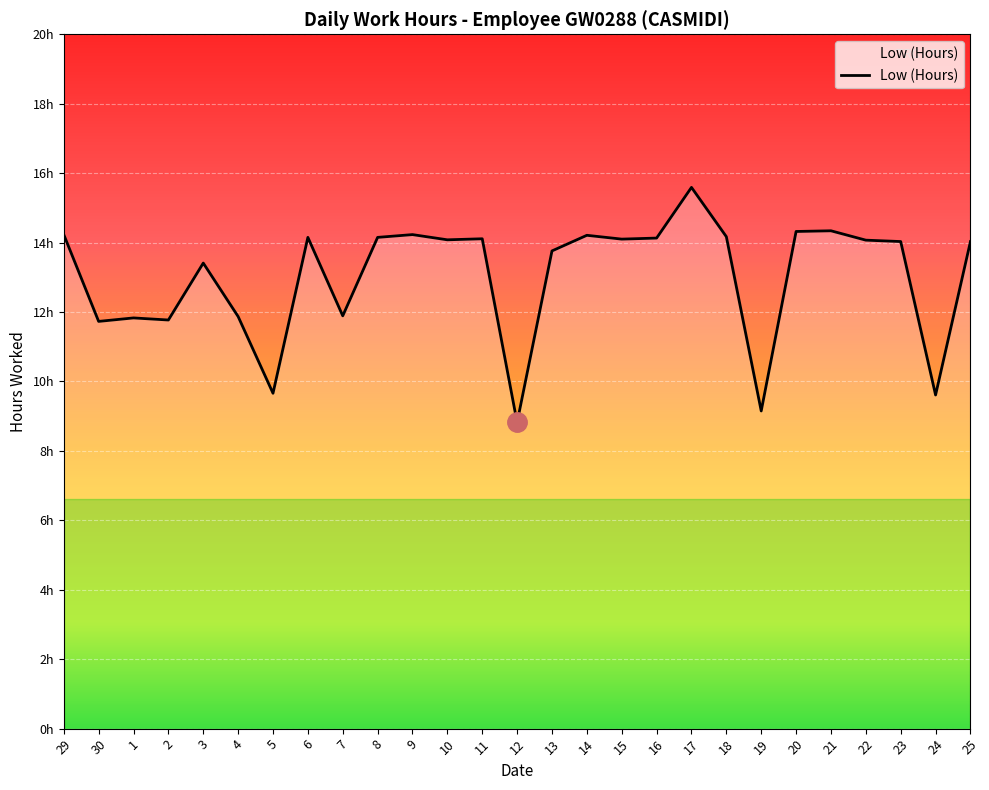

Does the chart have visible grid lines?

Yes